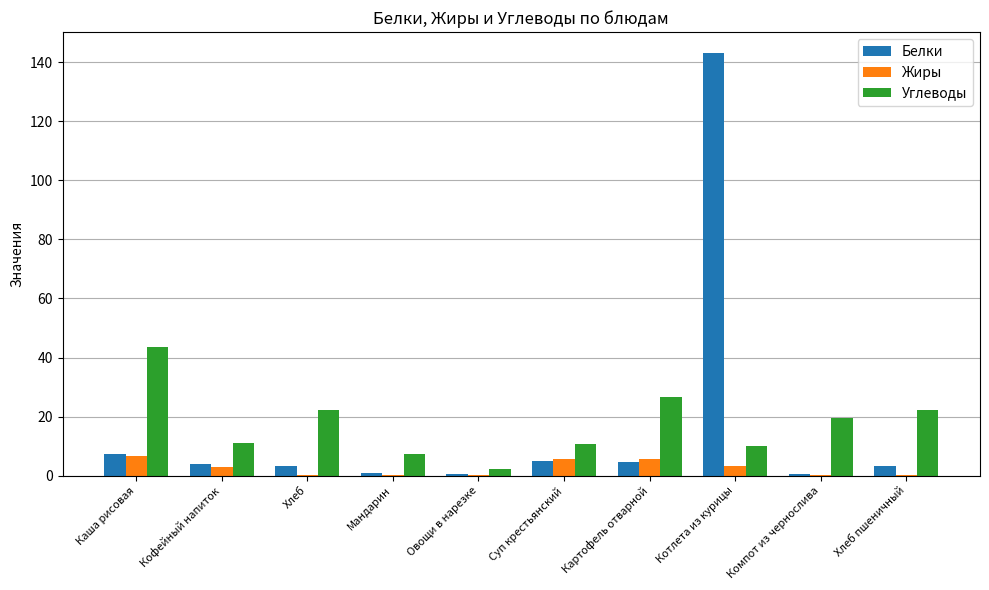

What is the approximate value of Жиры at Суп крестьянский?

5.8